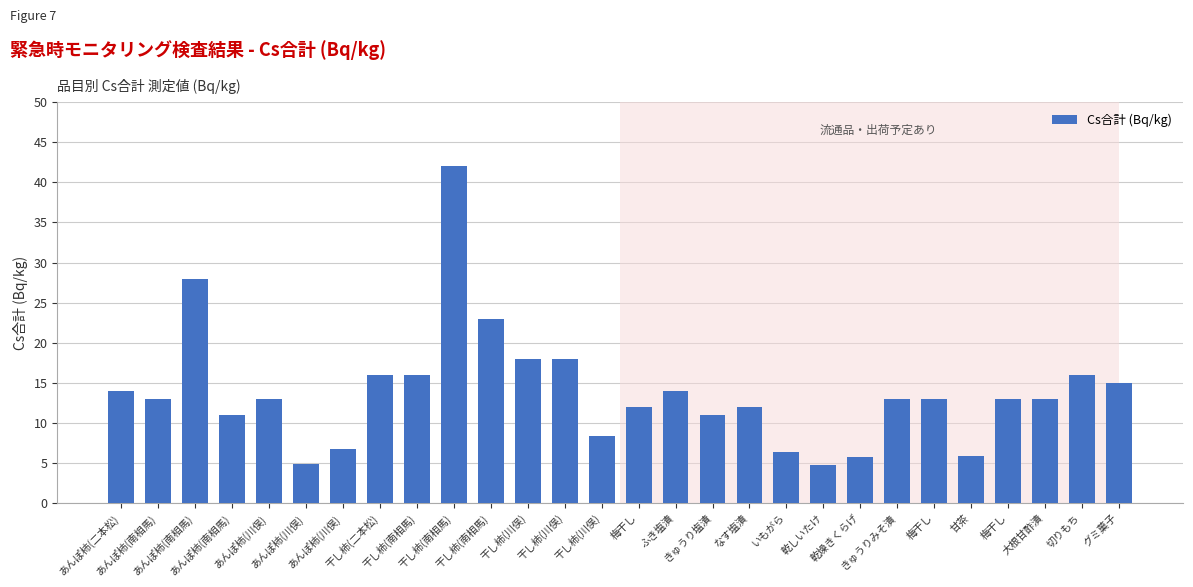

How many data points does each series have?

28